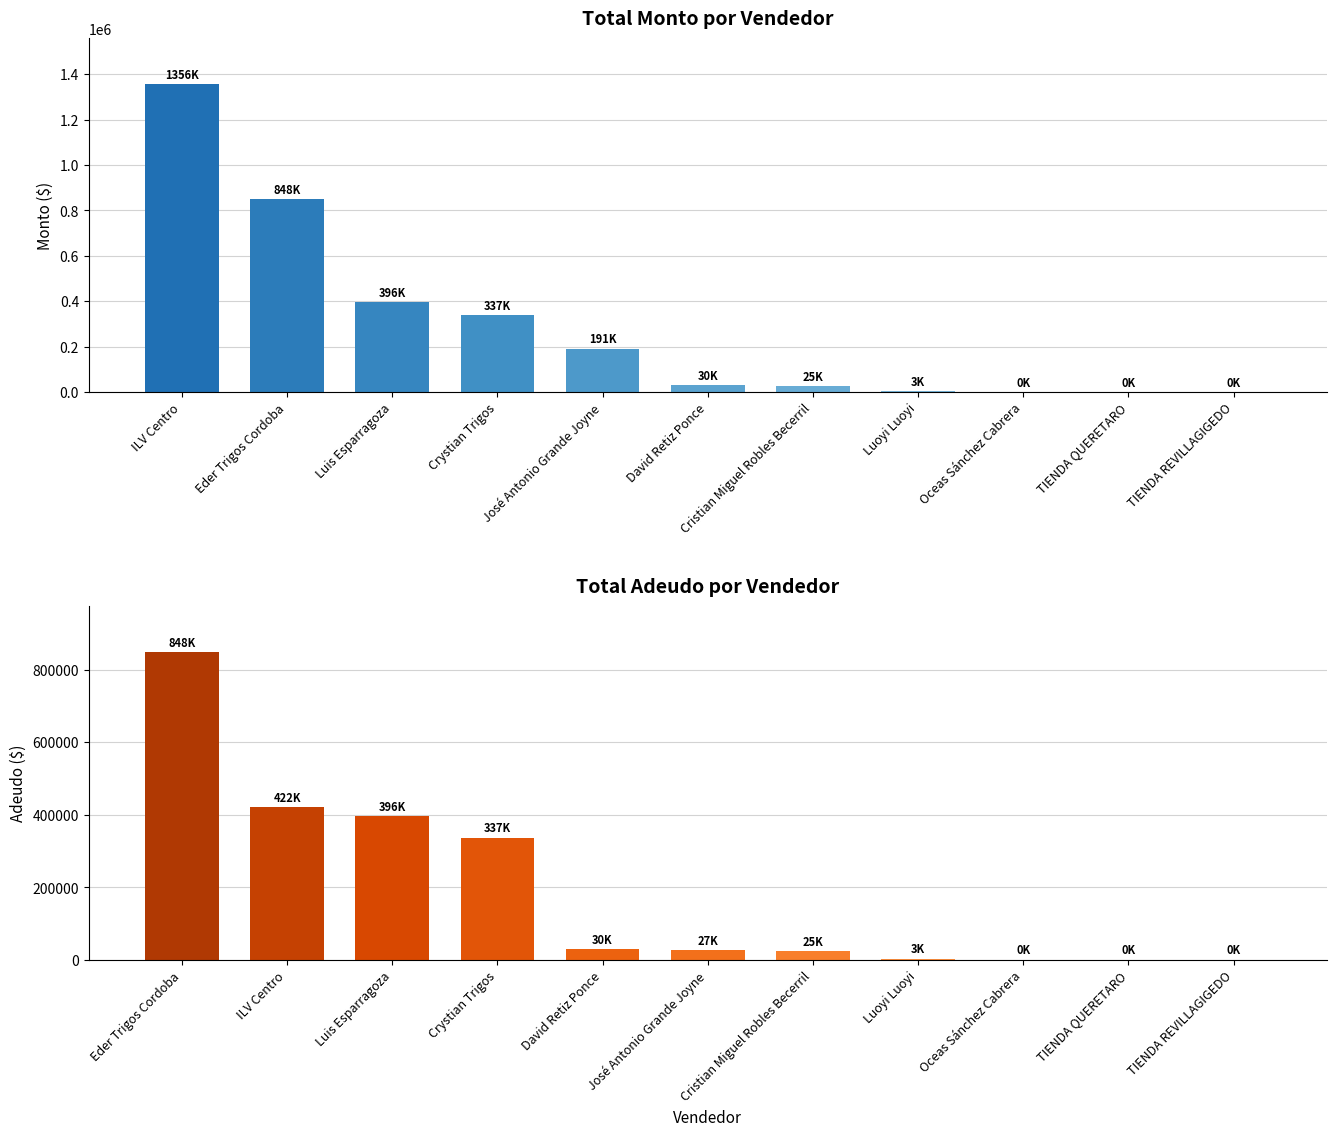

How many distinct data groups are displayed?

2